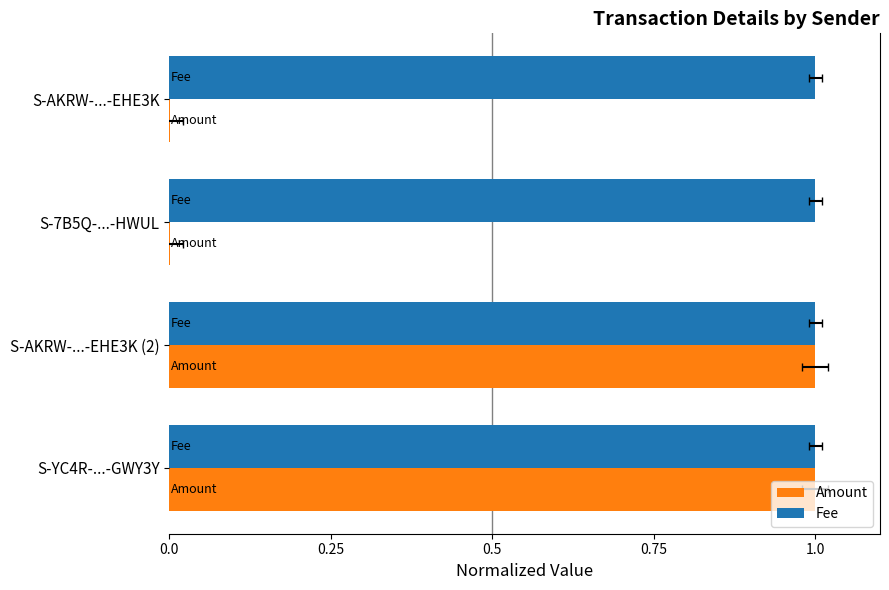

Reading right to left, list all the values displayed in this chart.

Amount: 1.0	1.0	0.0	0.0
Fee: 1.0	1.0	1.0	1.0